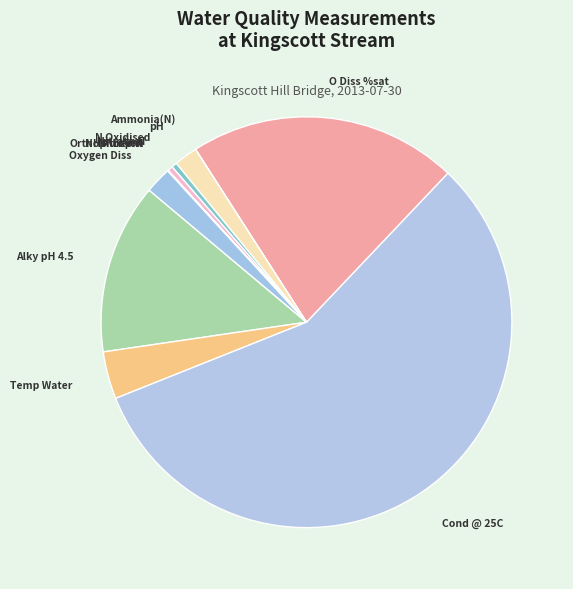

Which slice is the smallest?

NH3 un-ion